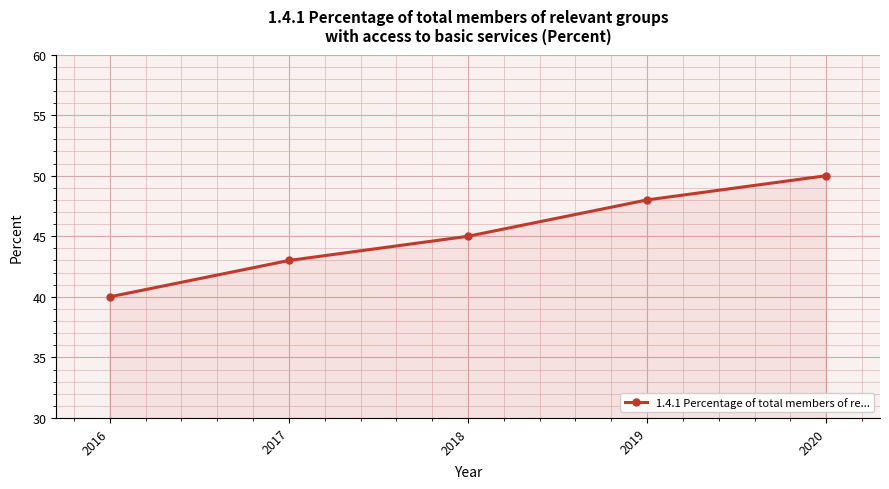

How many lines are shown in the chart?

1